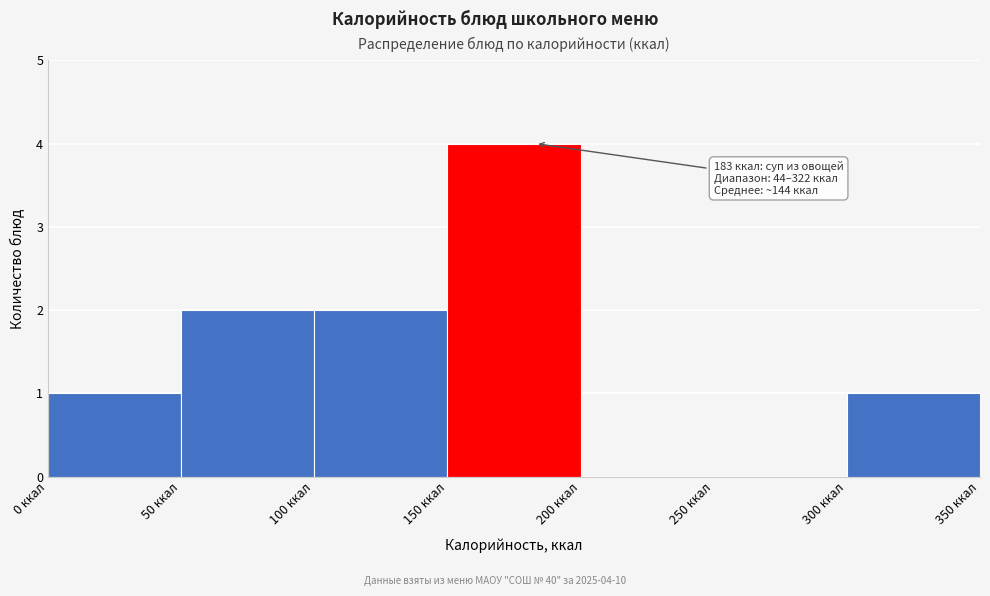

Over which range of the x-axis is the bar tallest?

150 to 200